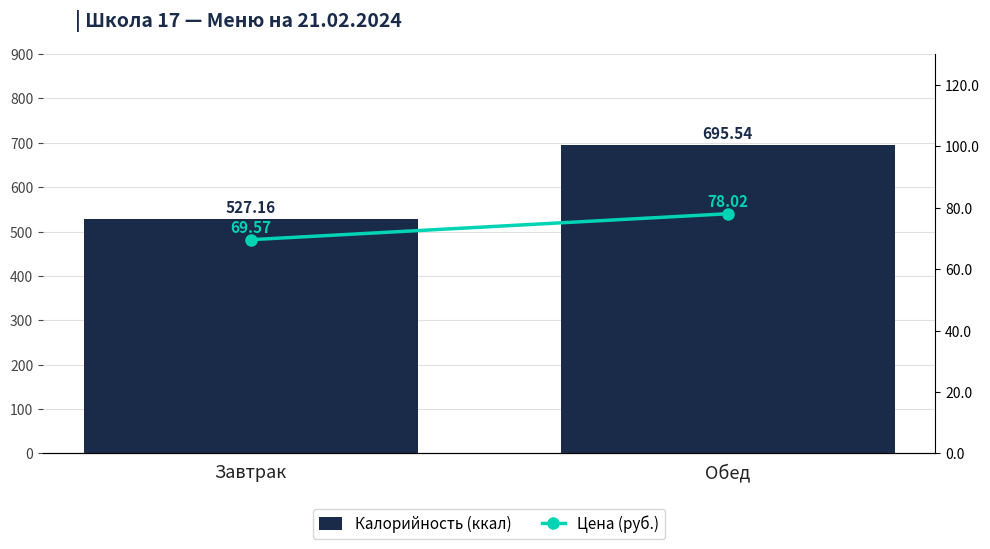

What is the value of the Калорийность (ккал) bar at the 2nd from the left?

695.5